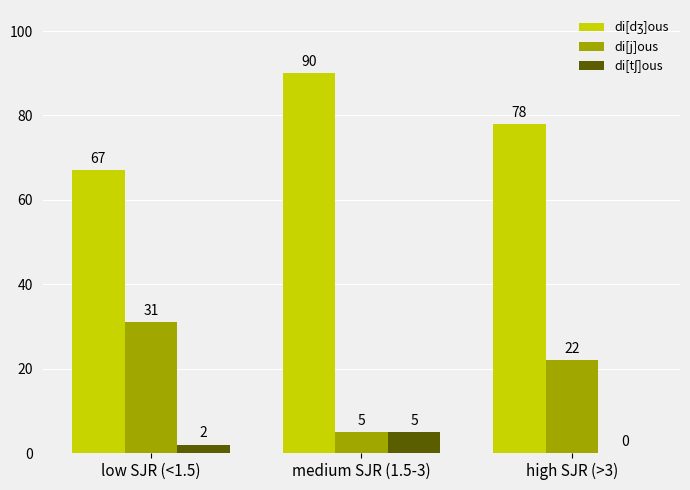

What value does the di[j]ous series have at high SJR (>3)?

22